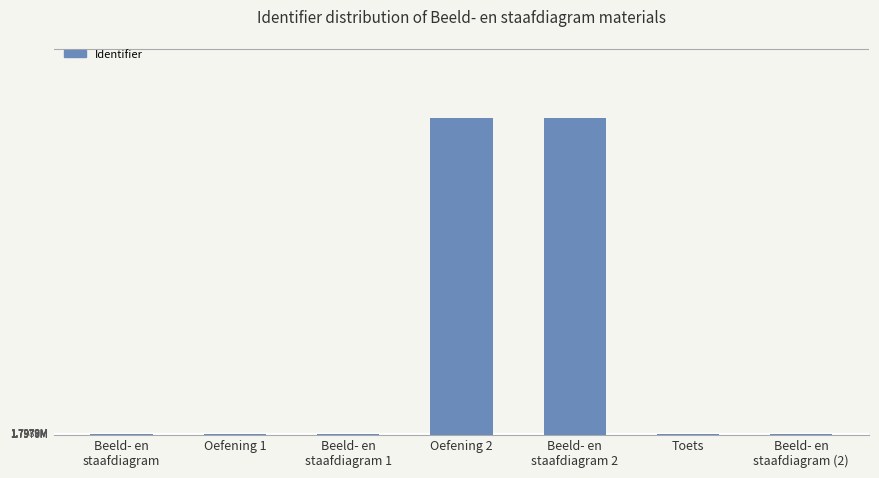

Is it true that the value at Oefening 2 is 63059?

True